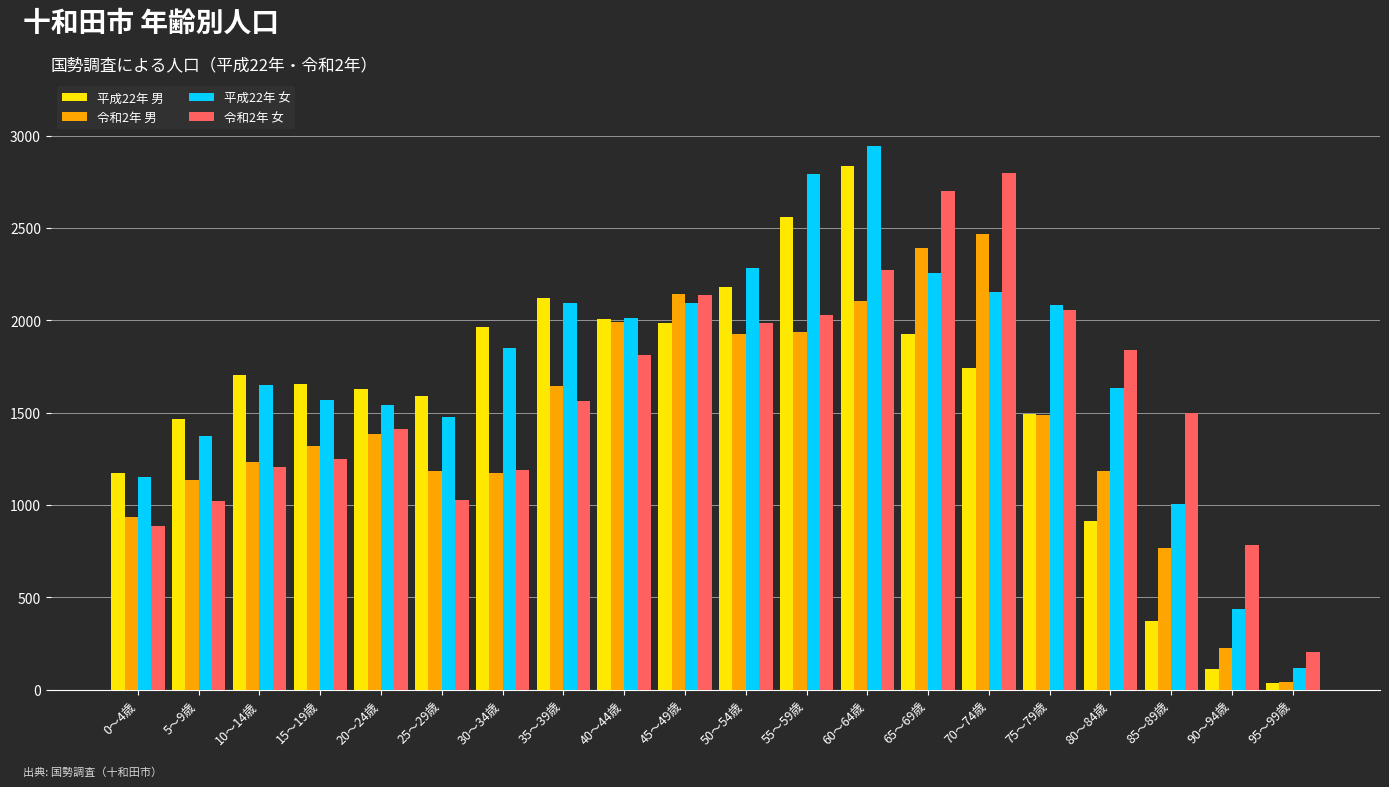

What are all the series names shown in the legend?

平成22年 男, 令和2年 男, 平成22年 女, 令和2年 女